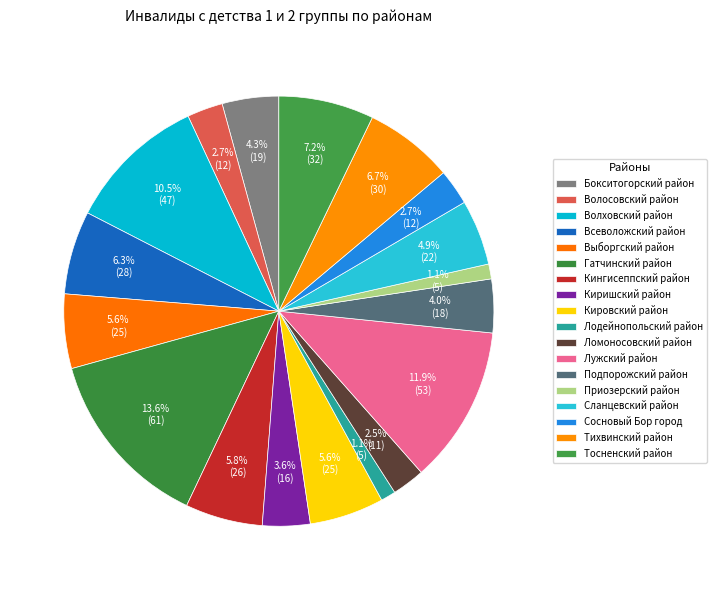

What percentage is the Сосновый Бор город slice, to the nearest percent?

3%